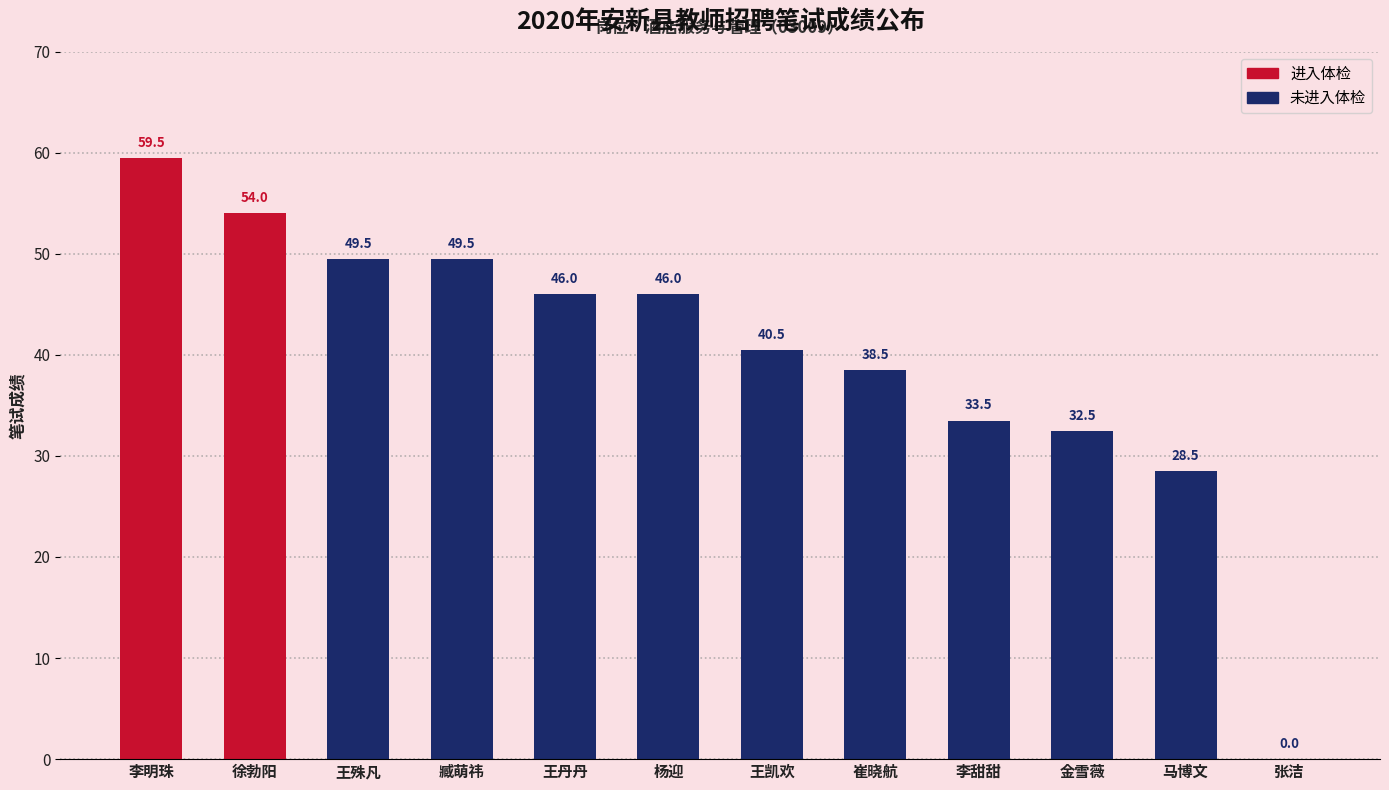

Where is the data nearest to the value 29?

马博文